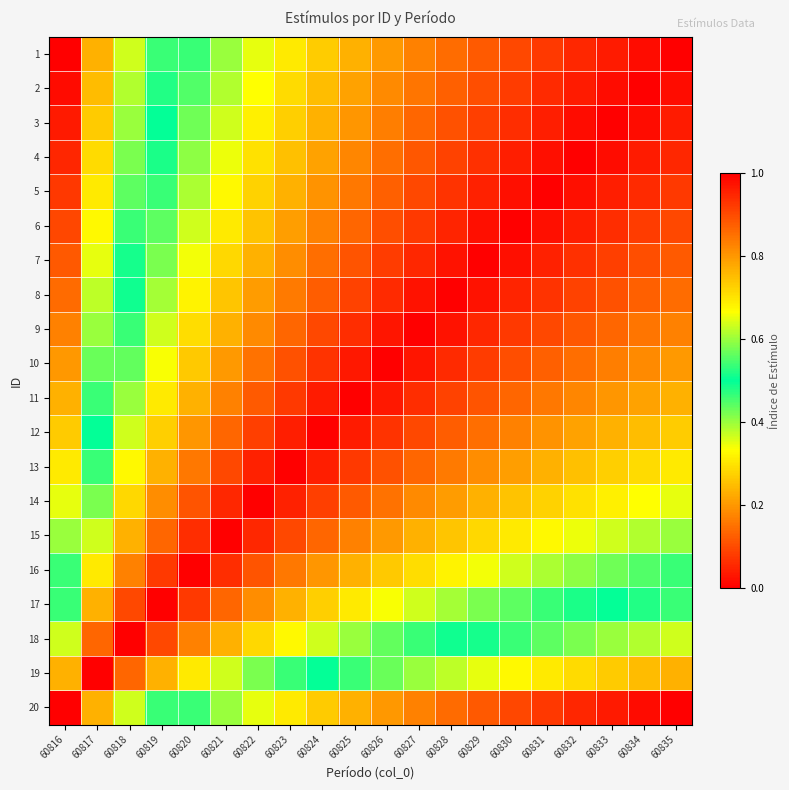

Reading right to left, extract all data points from this chart.

1: 60835=0.0	60834=0.0	60833=0.0	60832=0.1	60831=0.1	60830=0.1	60829=0.1	60828=0.1	60827=0.2	60826=0.2	60825=0.2	60824=0.3	60823=0.3	60822=0.4	60821=0.4	60820=0.5	60819=0.5	60818=0.6	60817=0.8	60816=1.0
2: 60835=0.0	60834=0.0	60833=0.0	60832=0.0	60831=0.1	60830=0.1	60829=0.1	60828=0.1	60827=0.2	60826=0.2	60825=0.2	60824=0.2	60823=0.3	60822=0.3	60821=0.4	60820=0.4	60819=0.5	60818=0.6	60817=0.8	60816=1.0
3: 60835=0.0	60834=0.0	60833=0.0	60832=0.0	60831=0.0	60830=0.1	60829=0.1	60828=0.1	60827=0.1	60826=0.2	60825=0.2	60824=0.2	60823=0.3	60822=0.3	60821=0.4	60820=0.4	60819=0.5	60818=0.6	60817=0.7	60816=1.0
4: 60835=0.1	60834=0.0	60833=0.0	60832=0.0	60831=0.0	60830=0.0	60829=0.1	60828=0.1	60827=0.1	60826=0.1	60825=0.2	60824=0.2	60823=0.3	60822=0.3	60821=0.3	60820=0.4	60819=0.5	60818=0.6	60817=0.7	60816=0.9
5: 60835=0.1	60834=0.1	60833=0.0	60832=0.0	60831=0.0	60830=0.0	60829=0.0	60828=0.1	60827=0.1	60826=0.1	60825=0.2	60824=0.2	60823=0.2	60822=0.3	60821=0.3	60820=0.4	60819=0.5	60818=0.6	60817=0.7	60816=0.9
6: 60835=0.1	60834=0.1	60833=0.1	60832=0.0	60831=0.0	60830=0.0	60829=0.0	60828=0.0	60827=0.1	60826=0.1	60825=0.1	60824=0.2	60823=0.2	60822=0.3	60821=0.3	60820=0.4	60819=0.4	60818=0.5	60817=0.7	60816=0.9
7: 60835=0.1	60834=0.1	60833=0.1	60832=0.1	60831=0.0	60830=0.0	60829=0.0	60828=0.0	60827=0.1	60826=0.1	60825=0.1	60824=0.1	60823=0.2	60822=0.2	60821=0.3	60820=0.3	60819=0.4	60818=0.5	60817=0.6	60816=0.9
8: 60835=0.1	60834=0.1	60833=0.1	60832=0.1	60831=0.1	60830=0.0	60829=0.0	60828=0.0	60827=0.0	60826=0.1	60825=0.1	60824=0.1	60823=0.2	60822=0.2	60821=0.3	60820=0.3	60819=0.4	60818=0.5	60817=0.6	60816=0.9
9: 60835=0.2	60834=0.2	60833=0.1	60832=0.1	60831=0.1	60830=0.1	60829=0.1	60828=0.0	60827=0.0	60826=0.0	60825=0.1	60824=0.1	60823=0.1	60822=0.2	60821=0.2	60820=0.3	60819=0.4	60818=0.5	60817=0.6	60816=0.8
10: 60835=0.2	60834=0.2	60833=0.2	60832=0.1	60831=0.1	60830=0.1	60829=0.1	60828=0.1	60827=0.0	60826=0.0	60825=0.0	60824=0.1	60823=0.1	60822=0.2	60821=0.2	60820=0.3	60819=0.3	60818=0.4	60817=0.6	60816=0.8
11: 60835=0.2	60834=0.2	60833=0.2	60832=0.2	60831=0.2	60830=0.1	60829=0.1	60828=0.1	60827=0.1	60826=0.0	60825=0.0	60824=0.0	60823=0.1	60822=0.1	60821=0.2	60820=0.2	60819=0.3	60818=0.4	60817=0.5	60816=0.8
12: 60835=0.3	60834=0.2	60833=0.2	60832=0.2	60831=0.2	60830=0.2	60829=0.1	60828=0.1	60827=0.1	60826=0.1	60825=0.0	60824=0.0	60823=0.0	60822=0.1	60821=0.1	60820=0.2	60819=0.3	60818=0.4	60817=0.5	60816=0.7
13: 60835=0.3	60834=0.3	60833=0.3	60832=0.3	60831=0.2	60830=0.2	60829=0.2	60828=0.2	60827=0.1	60826=0.1	60825=0.1	60824=0.0	60823=0.0	60822=0.0	60821=0.1	60820=0.2	60819=0.2	60818=0.3	60817=0.5	60816=0.7
14: 60835=0.4	60834=0.3	60833=0.3	60832=0.3	60831=0.3	60830=0.3	60829=0.2	60828=0.2	60827=0.2	60826=0.2	60825=0.1	60824=0.1	60823=0.0	60822=0.0	60821=0.1	60820=0.1	60819=0.2	60818=0.3	60817=0.4	60816=0.6
15: 60835=0.4	60834=0.4	60833=0.4	60832=0.3	60831=0.3	60830=0.3	60829=0.3	60828=0.3	60827=0.2	60826=0.2	60825=0.2	60824=0.1	60823=0.1	60822=0.1	60821=0.0	60820=0.1	60819=0.1	60818=0.2	60817=0.4	60816=0.6
16: 60835=0.5	60834=0.4	60833=0.4	60832=0.4	60831=0.4	60830=0.4	60829=0.3	60828=0.3	60827=0.3	60826=0.3	60825=0.2	60824=0.2	60823=0.2	60822=0.1	60821=0.1	60820=0.0	60819=0.1	60818=0.2	60817=0.3	60816=0.5
17: 60835=0.5	60834=0.5	60833=0.5	60832=0.5	60831=0.5	60830=0.4	60829=0.4	60828=0.4	60827=0.4	60826=0.3	60825=0.3	60824=0.3	60823=0.2	60822=0.2	60821=0.1	60820=0.1	60819=0.0	60818=0.1	60817=0.2	60816=0.5
18: 60835=0.6	60834=0.6	60833=0.6	60832=0.6	60831=0.6	60830=0.5	60829=0.5	60828=0.5	60827=0.5	60826=0.4	60825=0.4	60824=0.4	60823=0.3	60822=0.3	60821=0.2	60820=0.2	60819=0.1	60818=0.0	60817=0.1	60816=0.4
19: 60835=0.8	60834=0.8	60833=0.7	60832=0.7	60831=0.7	60830=0.7	60829=0.6	60828=0.6	60827=0.6	60826=0.6	60825=0.5	60824=0.5	60823=0.5	60822=0.4	60821=0.4	60820=0.3	60819=0.2	60818=0.1	60817=0.0	60816=0.2
20: 60835=1.0	60834=1.0	60833=1.0	60832=0.9	60831=0.9	60830=0.9	60829=0.9	60828=0.9	60827=0.8	60826=0.8	60825=0.8	60824=0.7	60823=0.7	60822=0.6	60821=0.6	60820=0.5	60819=0.5	60818=0.4	60817=0.2	60816=0.0